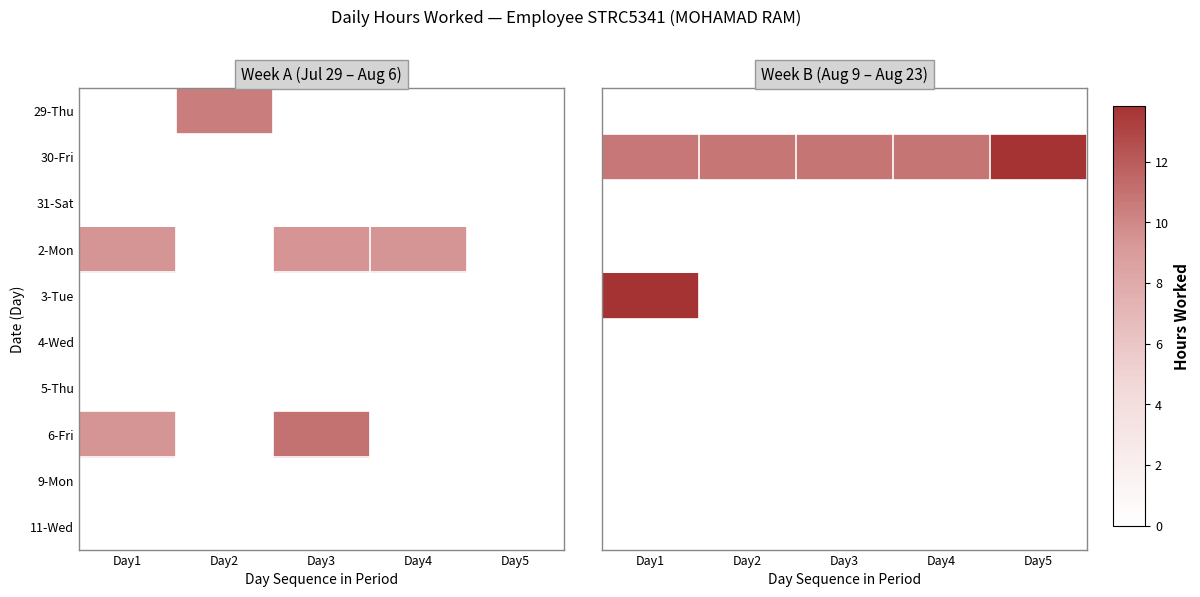

The value of 9-Mon at Day2 is 0.0. True or false?

True